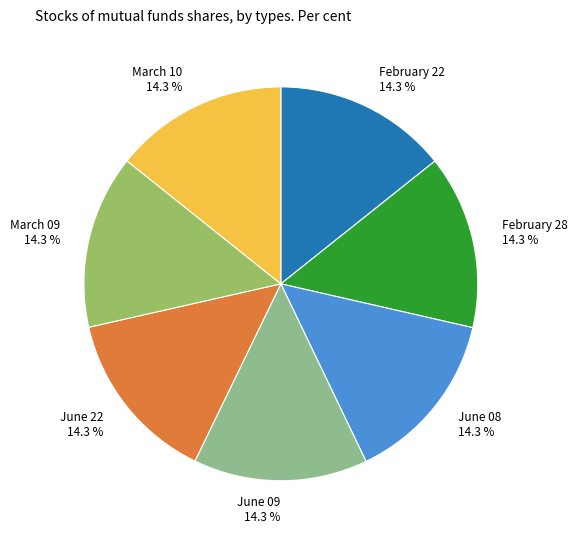

To the nearest percent, what portion does June 08 represent?

14%